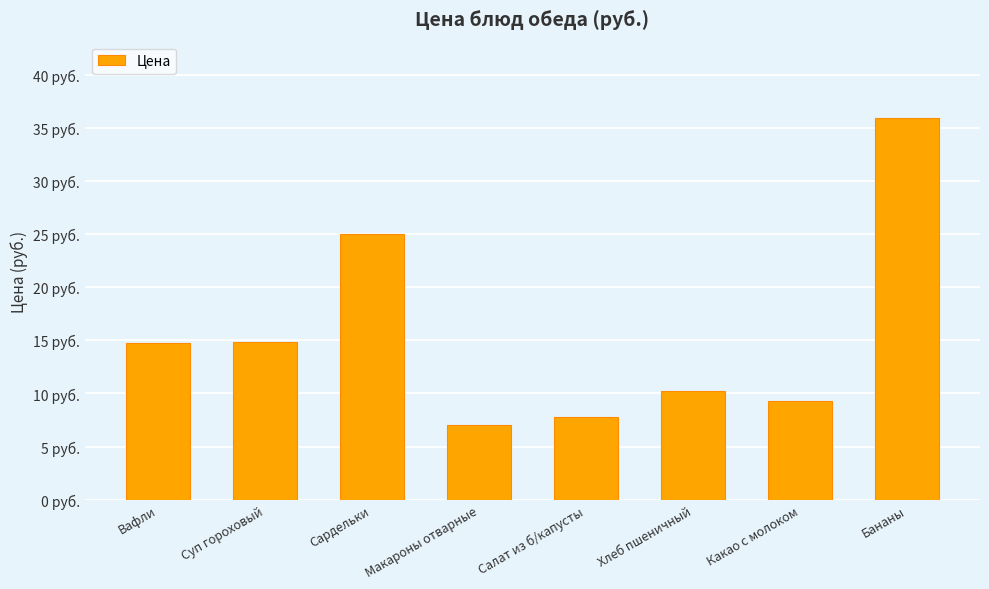

Does the chart contain any negative values?

No